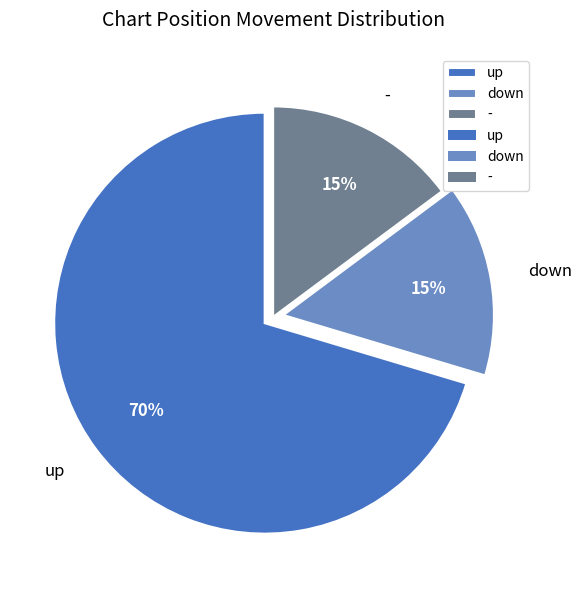

Does up account for over 50% of the chart?

Yes